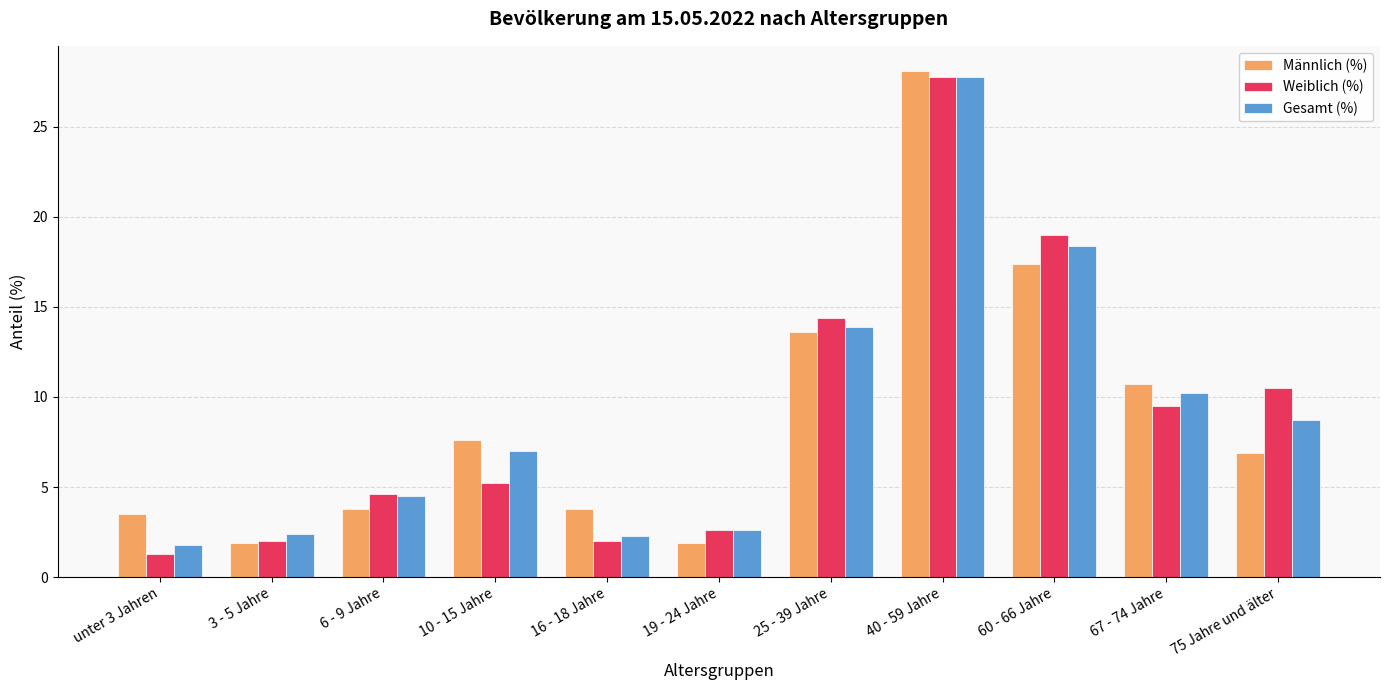

At which label does Männlich (%) first exceed 6?

10 - 15 Jahre